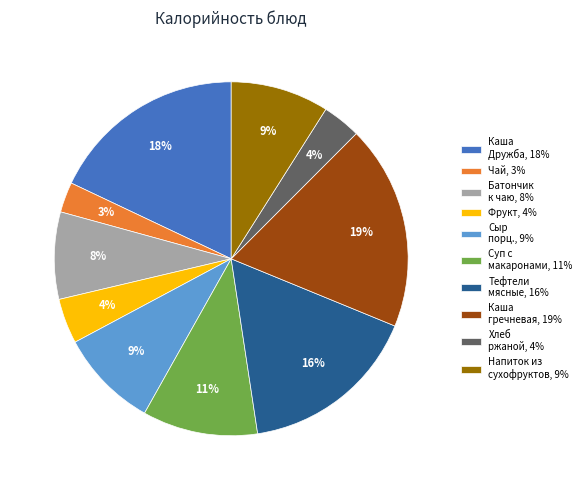

How many segments does this pie chart have?

10